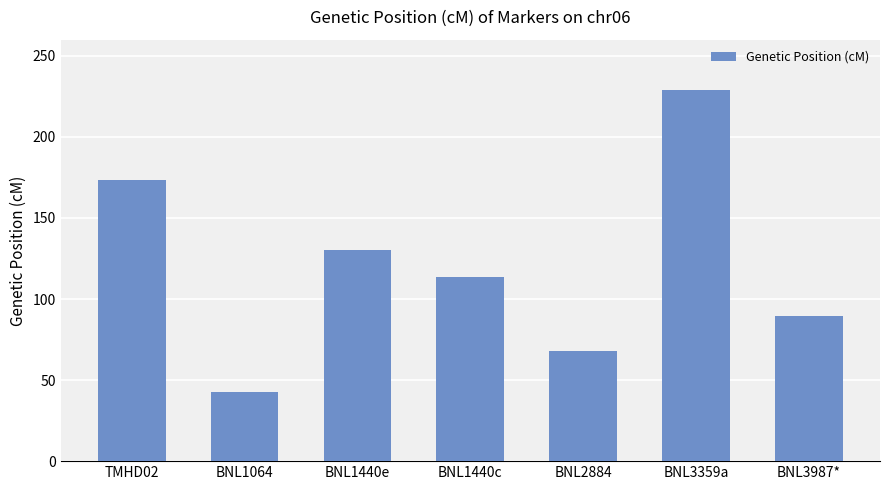

What position from the left is BNL3359a?

6